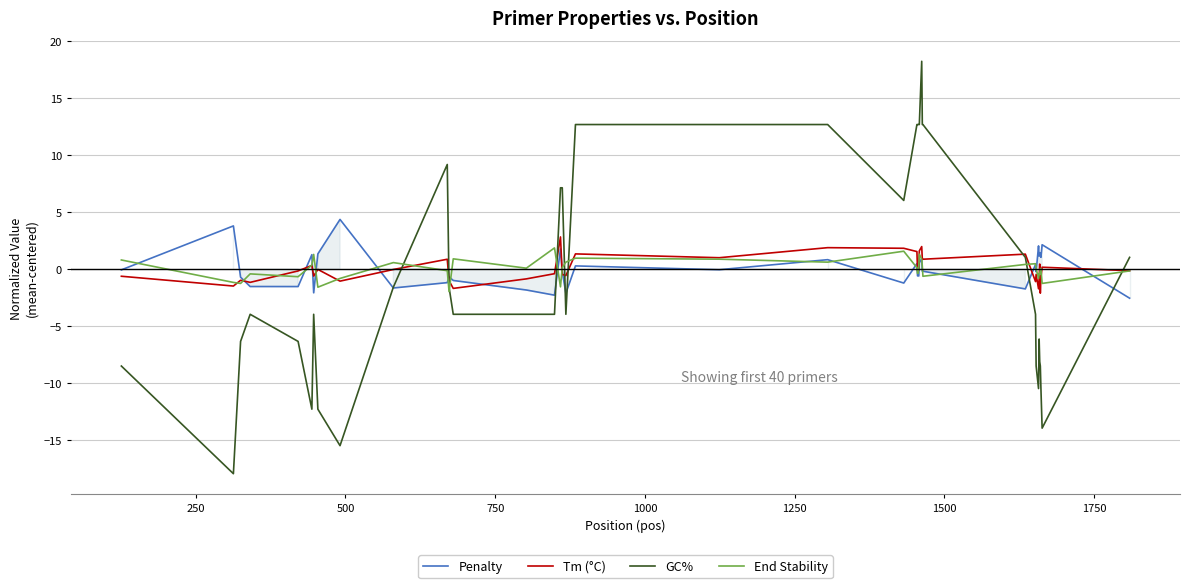

In Tm (°C), how many points are lower than both neighbors (excluding endpoints)?

11